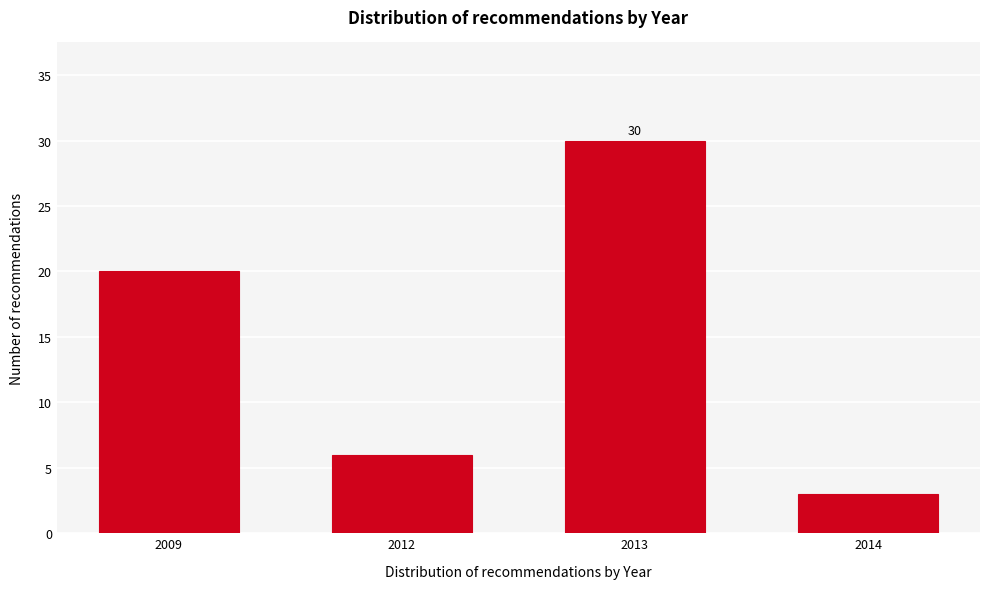

Reading left to right, list all the values displayed in this chart.

20	6	30	3